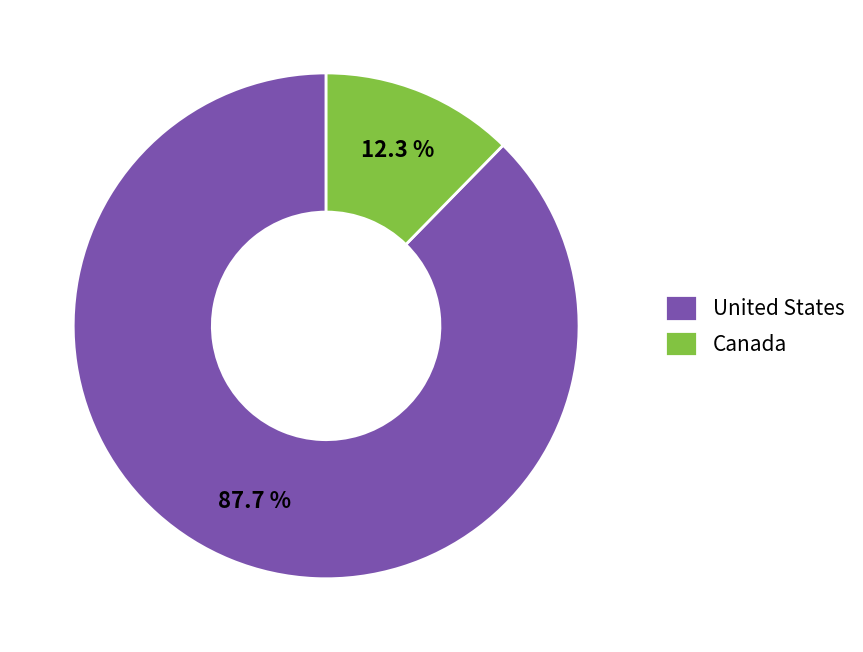

To the nearest percent, what is the difference between the largest and smallest slice percentages?

75%